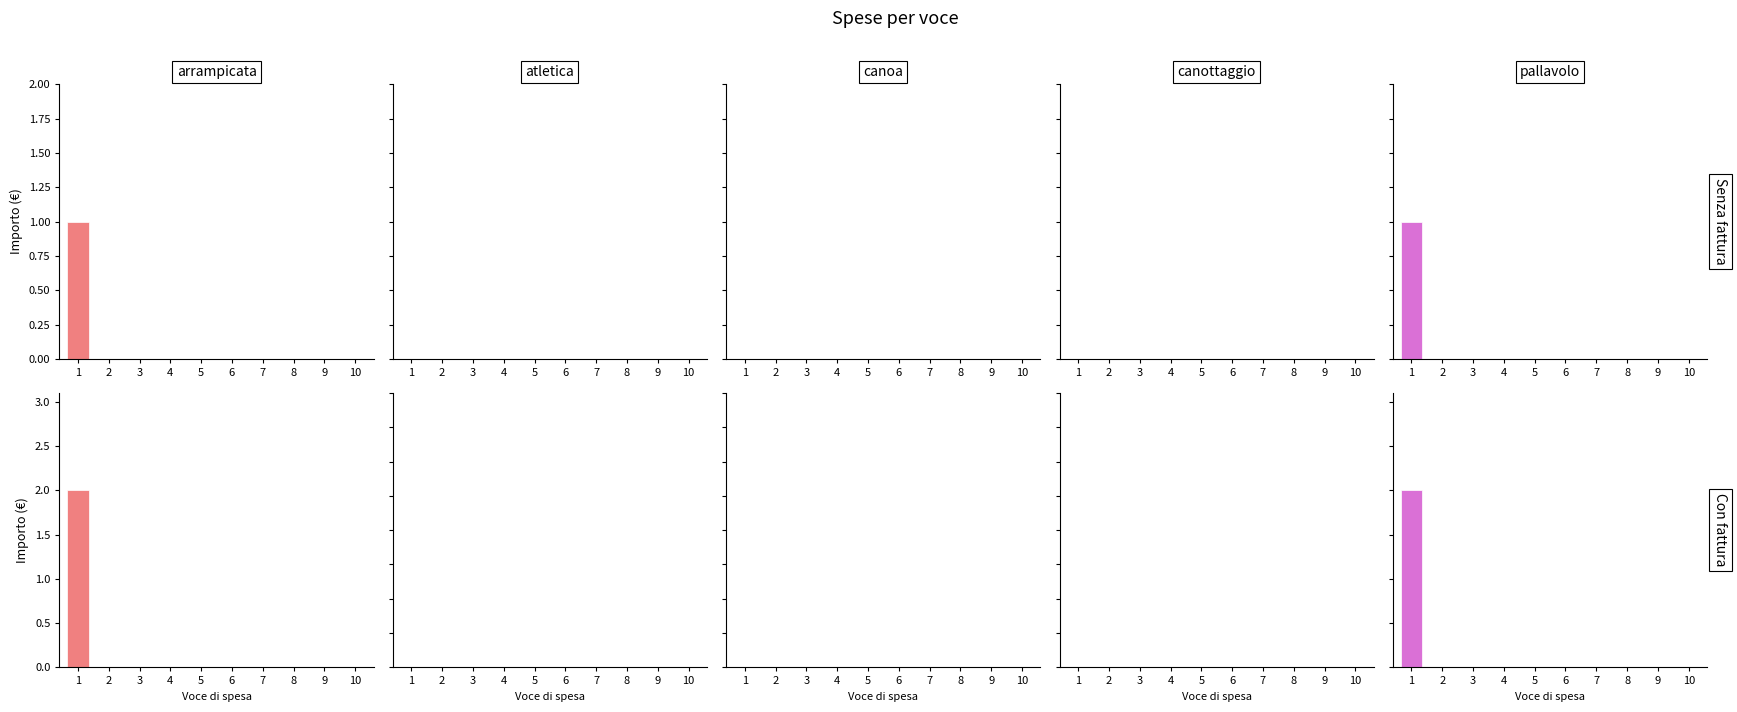

True or false: atletica has a value of 0 at 5.

True